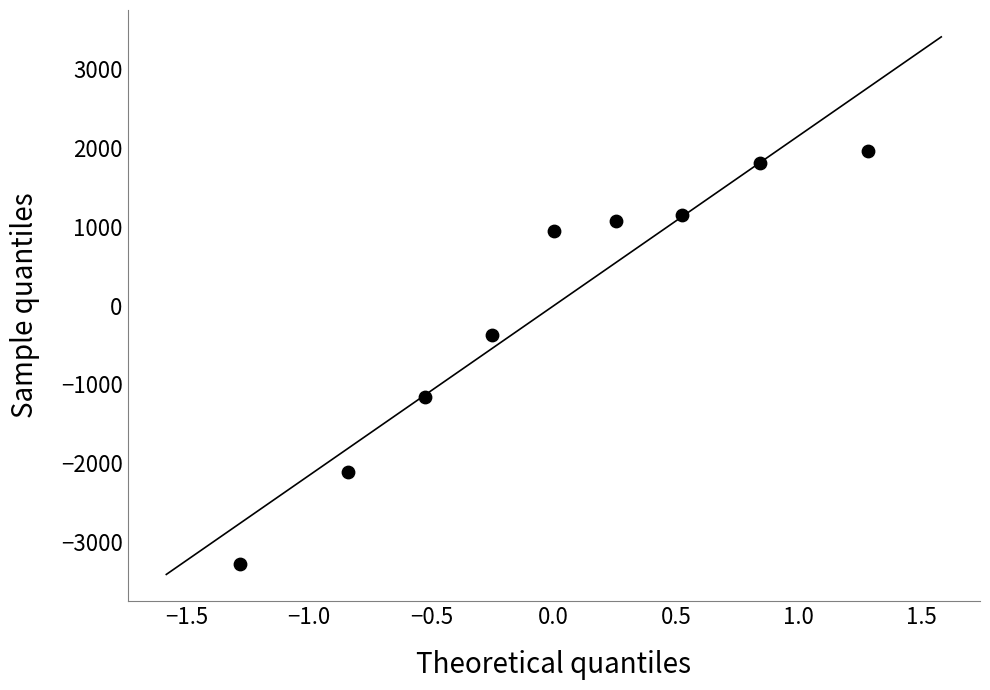

What Y value in the scatter plot is closest to -660?

-371.4